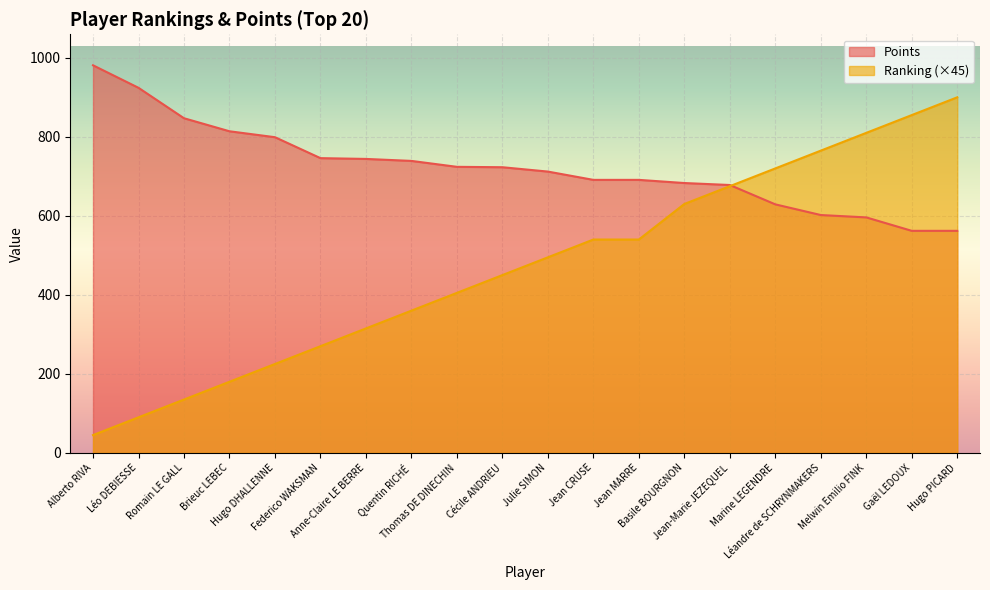

The value of Points at Basile BOURGNON is 683. True or false?

True